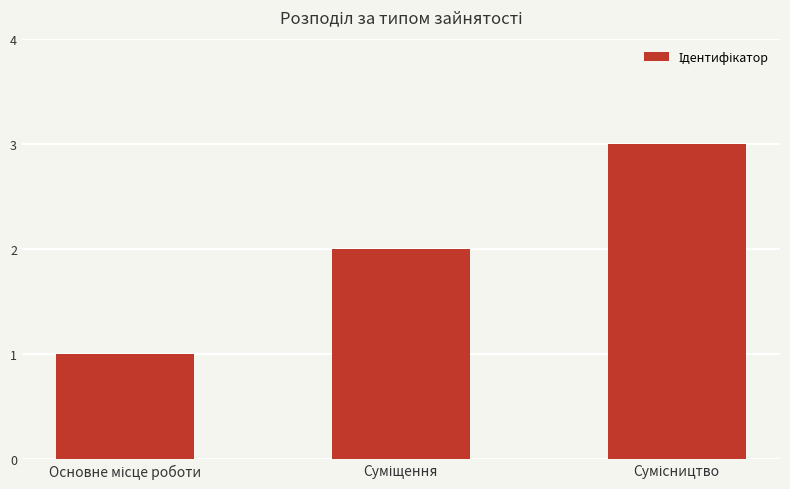

What is the sum of all values?

6